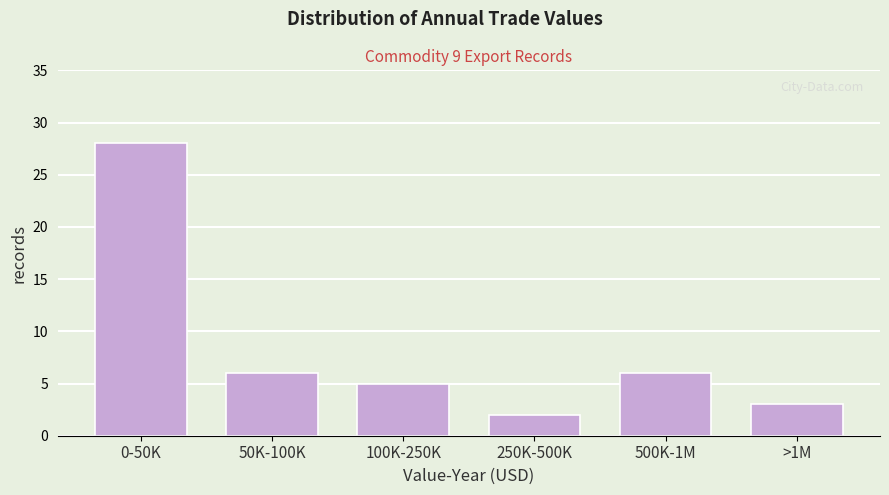

Reading right to left, list all the values displayed in this chart.

>1M=3	500K-1M=6	250K-500K=2	100K-250K=5	50K-100K=6	0-50K=28